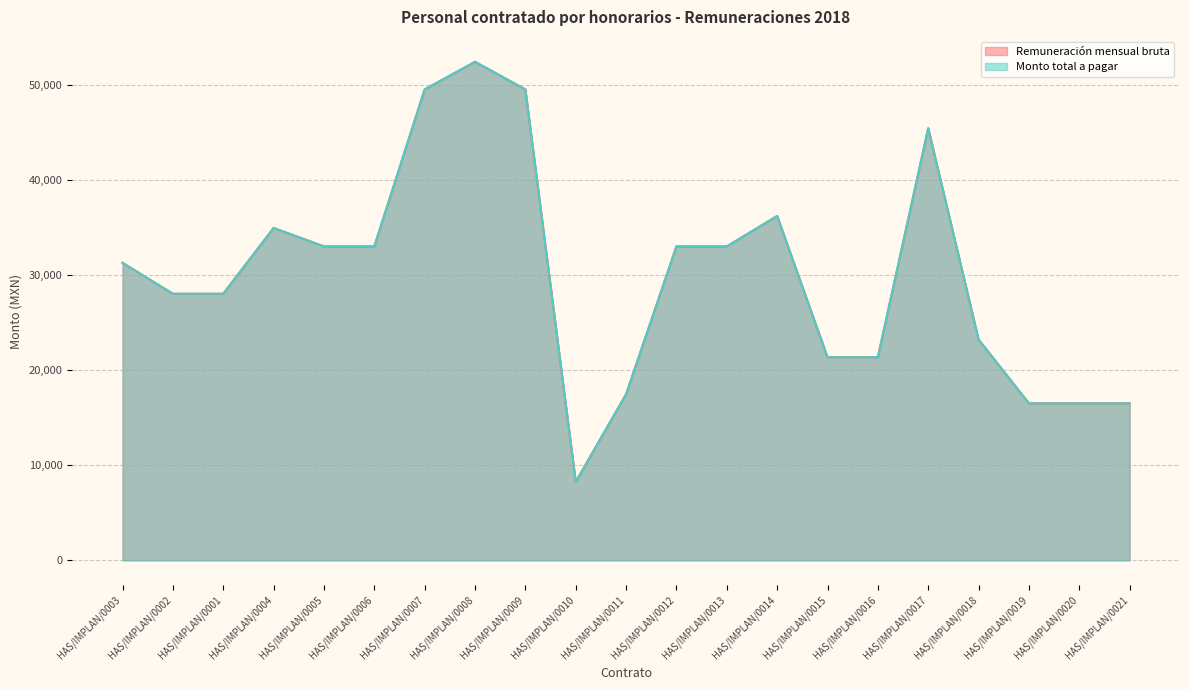

What is the label of the 16th point from the right?

HAS/IMPLAN/0006